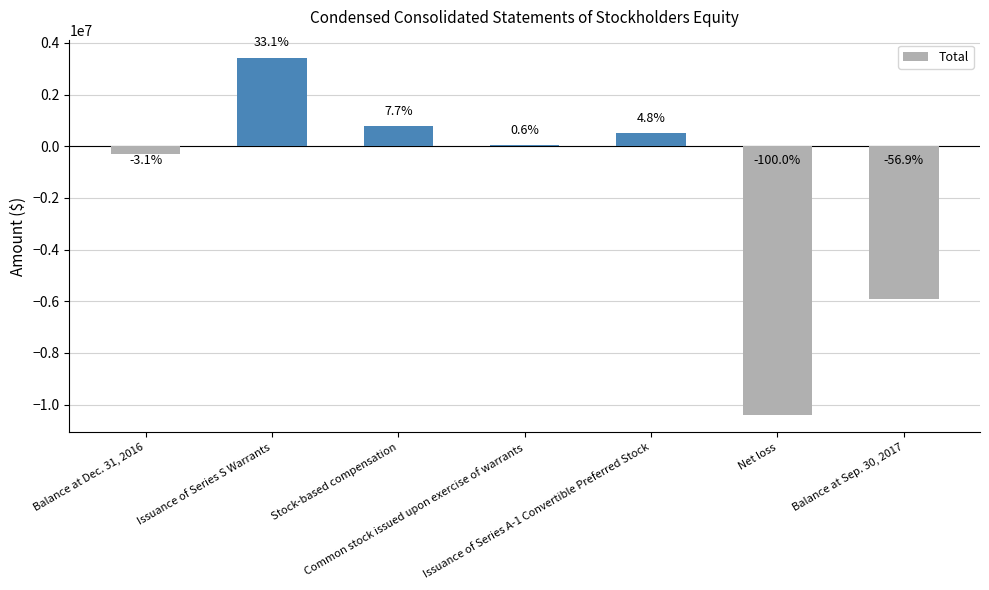

Does the chart contain any negative values?

Yes